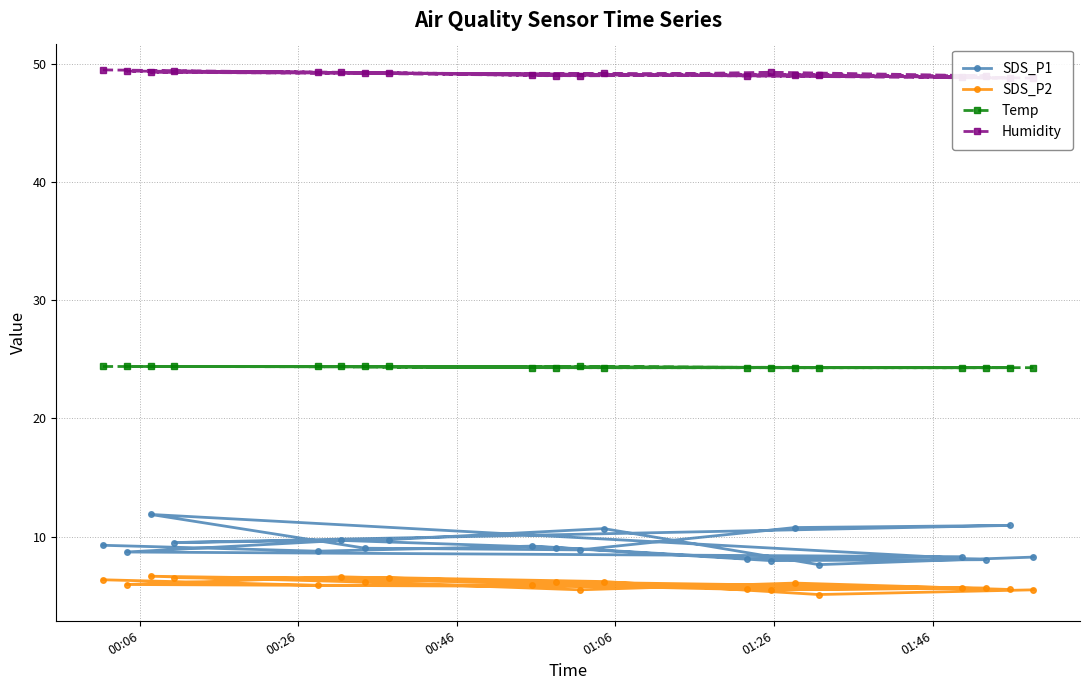

What is the lowest value of the Temp series?

24.3